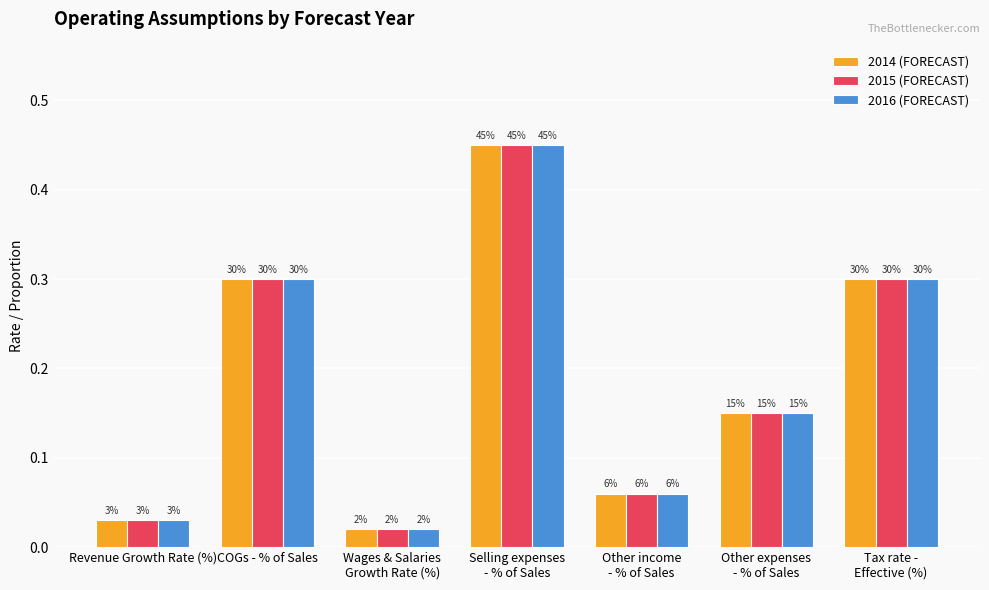

What are all the series names shown in the legend?

2014 (FORECAST), 2015 (FORECAST), 2016 (FORECAST)